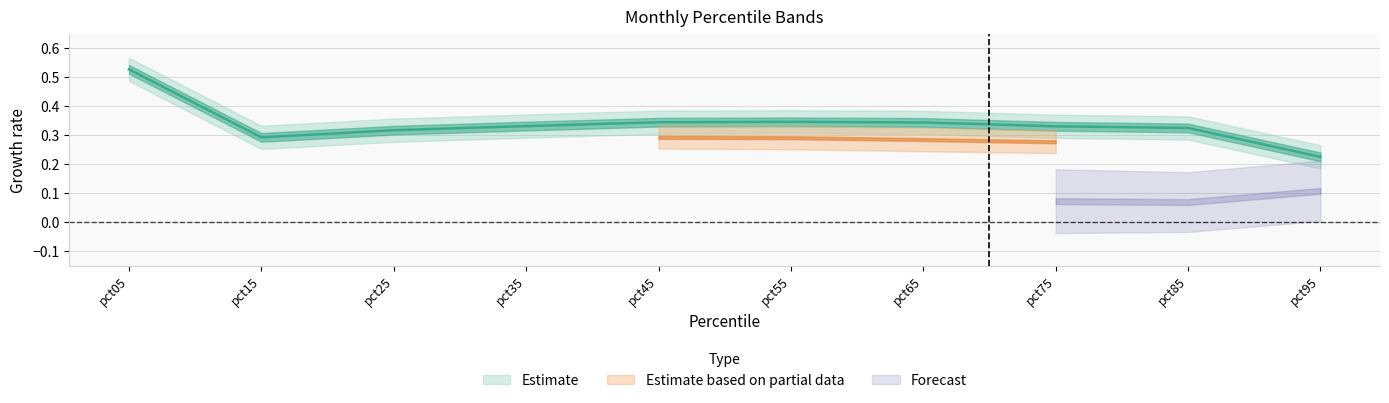

Where is the first local maximum for Mar?

pct55